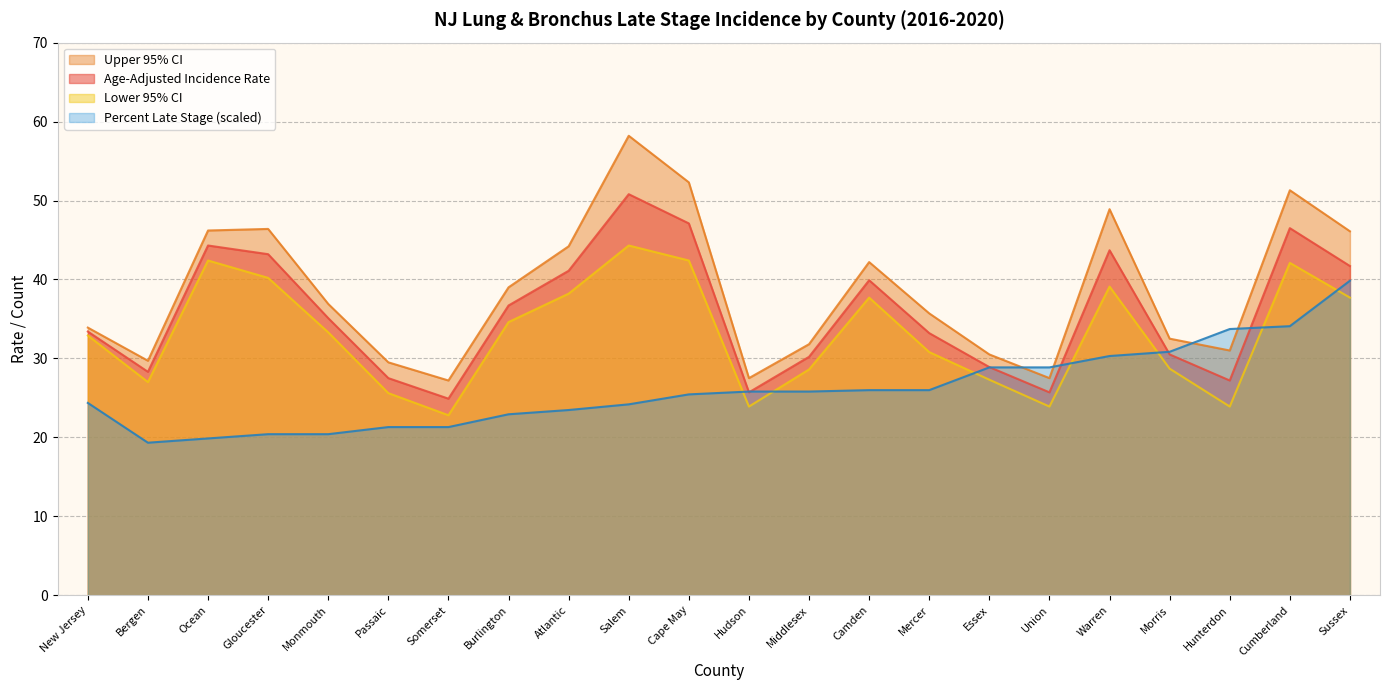

Which series has the largest total across all categories?

Upper 95% CI